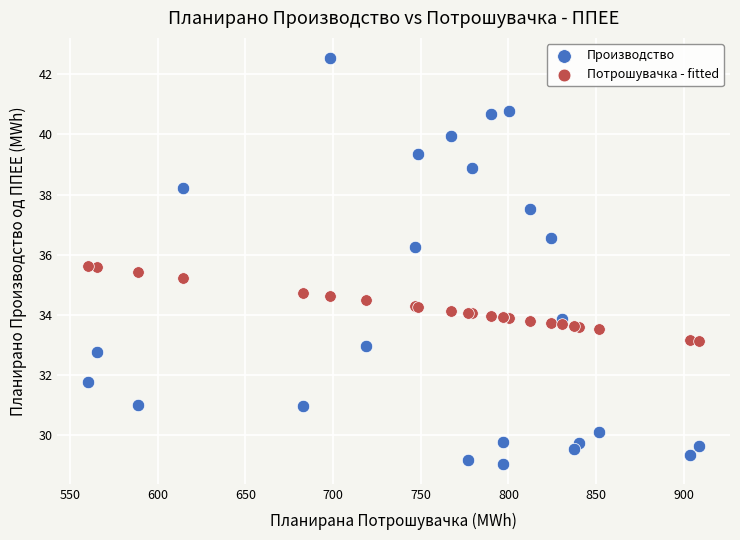

Which series contains the highest Y value?

Производство